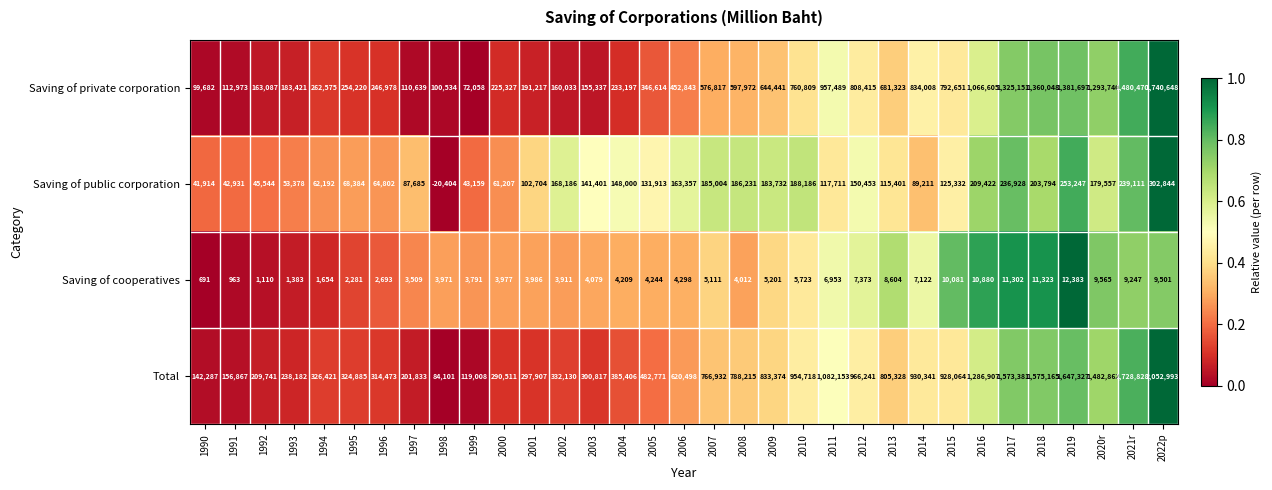

What is the difference between the Saving of public corporation values at 1994 and 2013?

53209